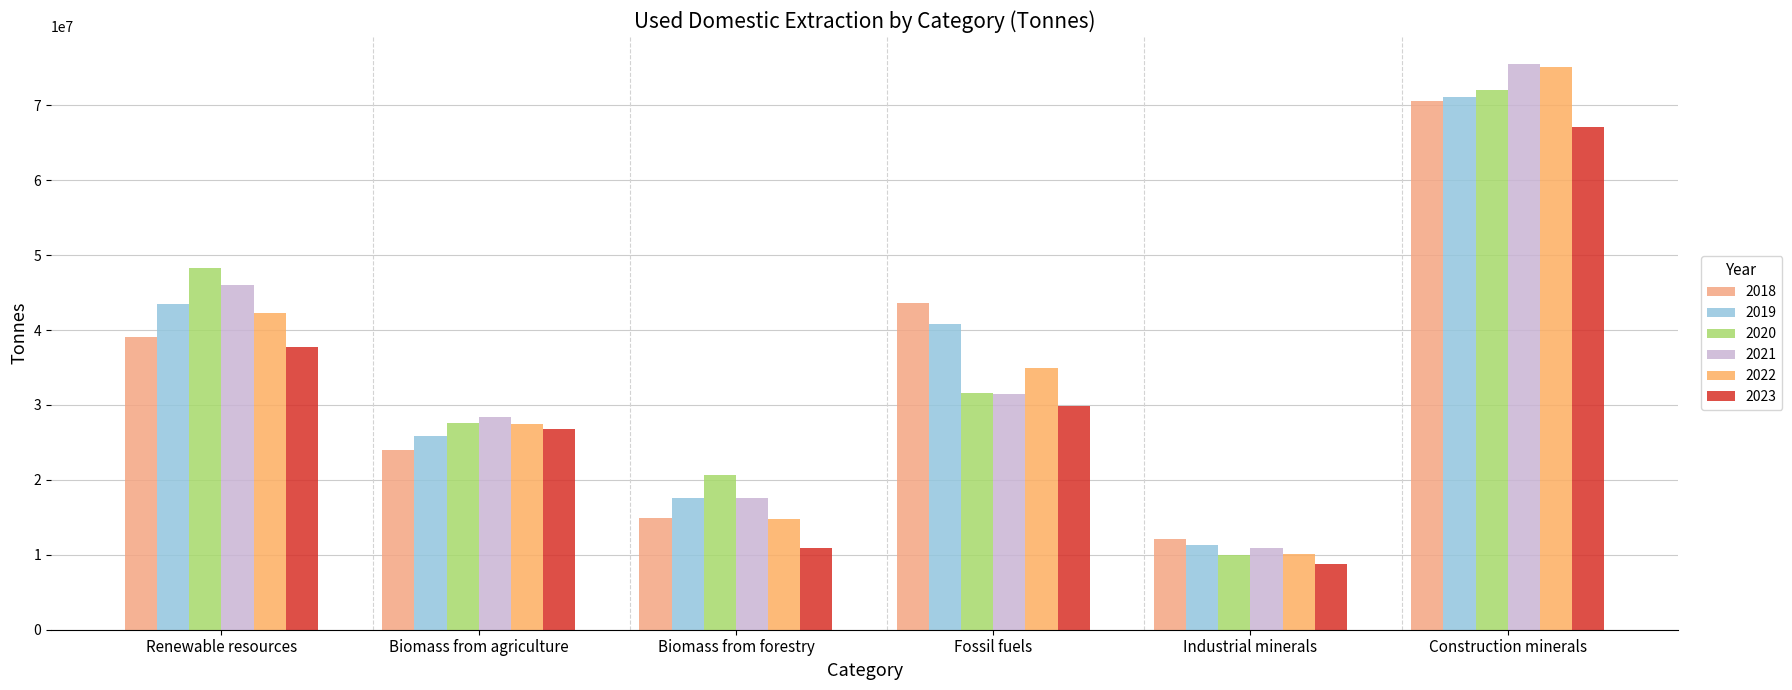

Which series has the largest total across all categories?

2020